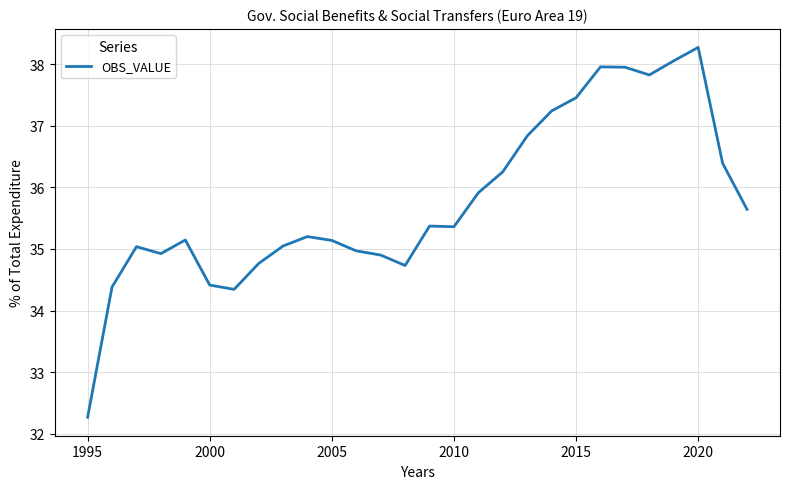

What is the maximum value shown in the chart?

38.3